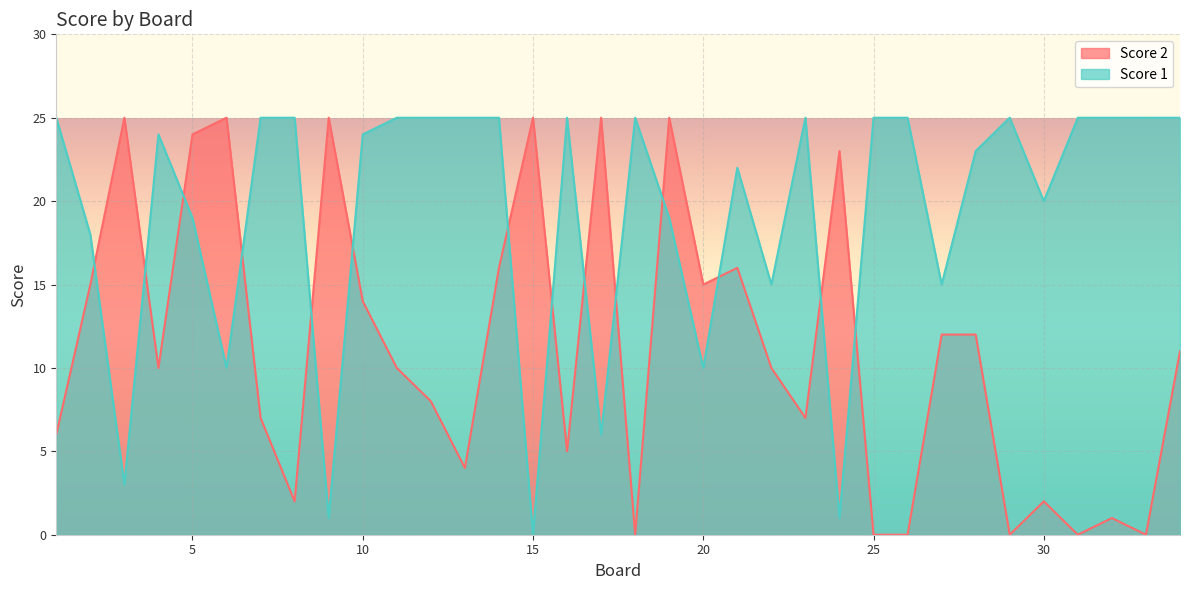

What is the highest value of the Score 1 series?

25